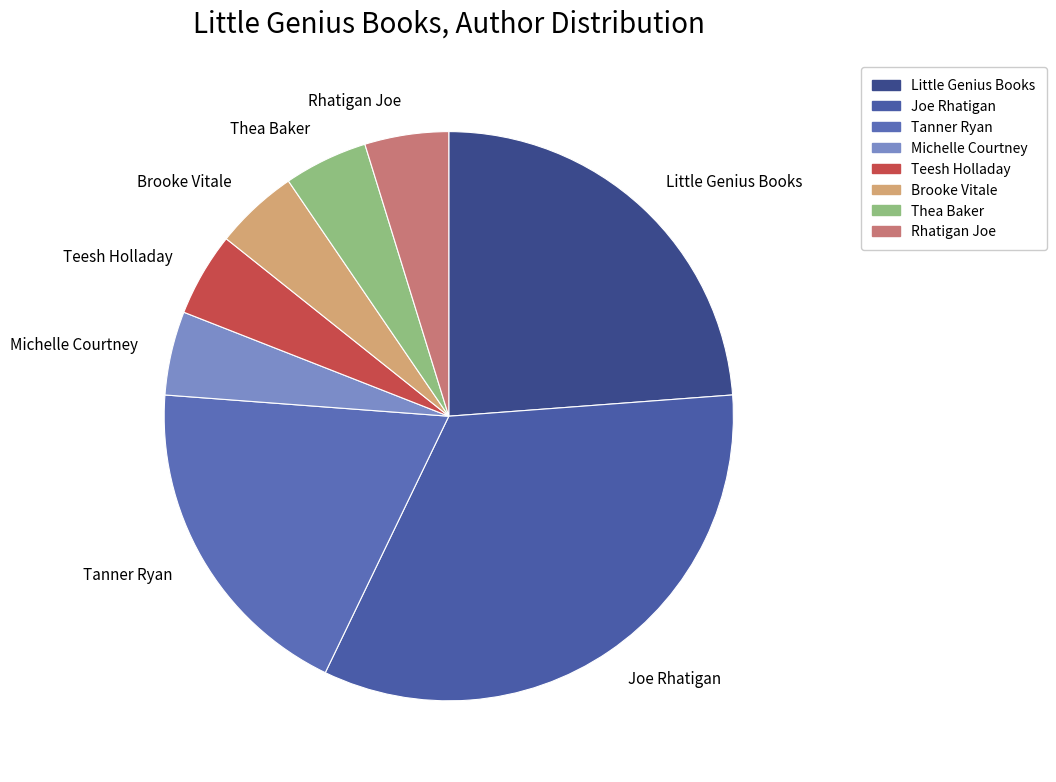

Which slice is the largest?

Joe Rhatigan